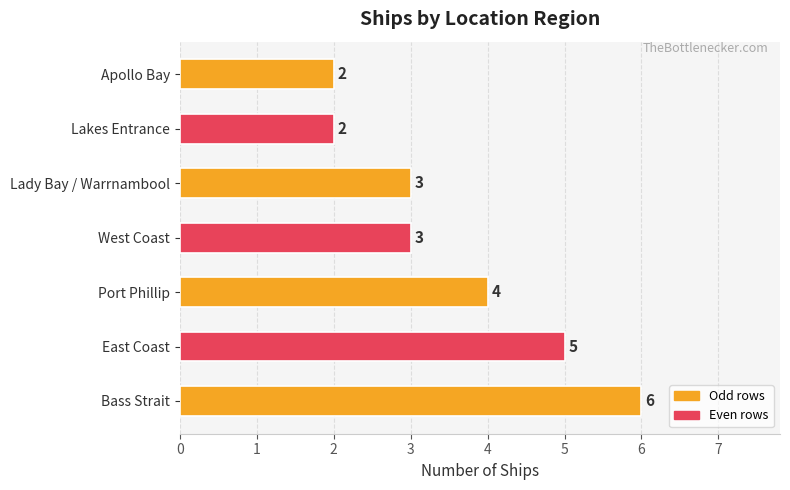

What is the average value?

4